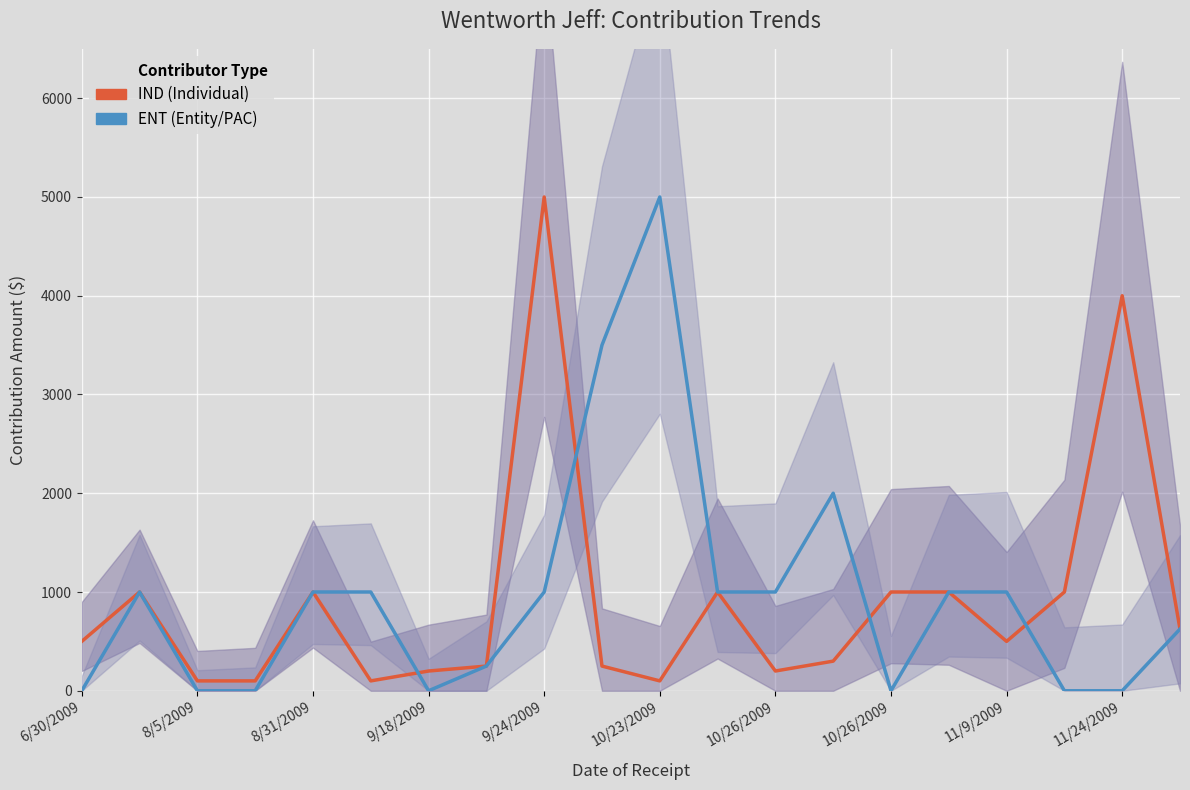

Rank the series by their average value, from lowest to highest.

IND (Individual), ENT (Entity/PAC)